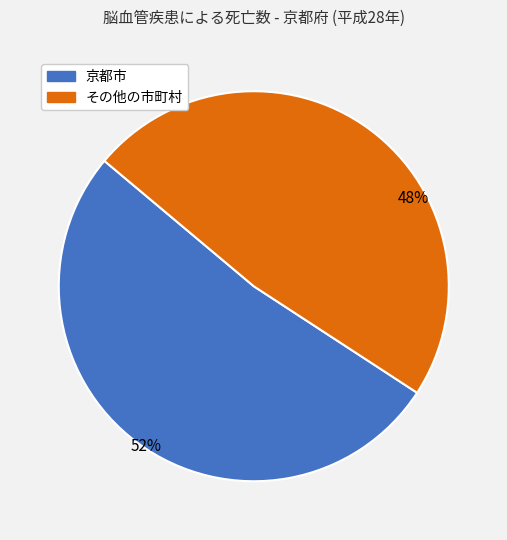

To the nearest percent, what portion does 京都市 represent?

52%